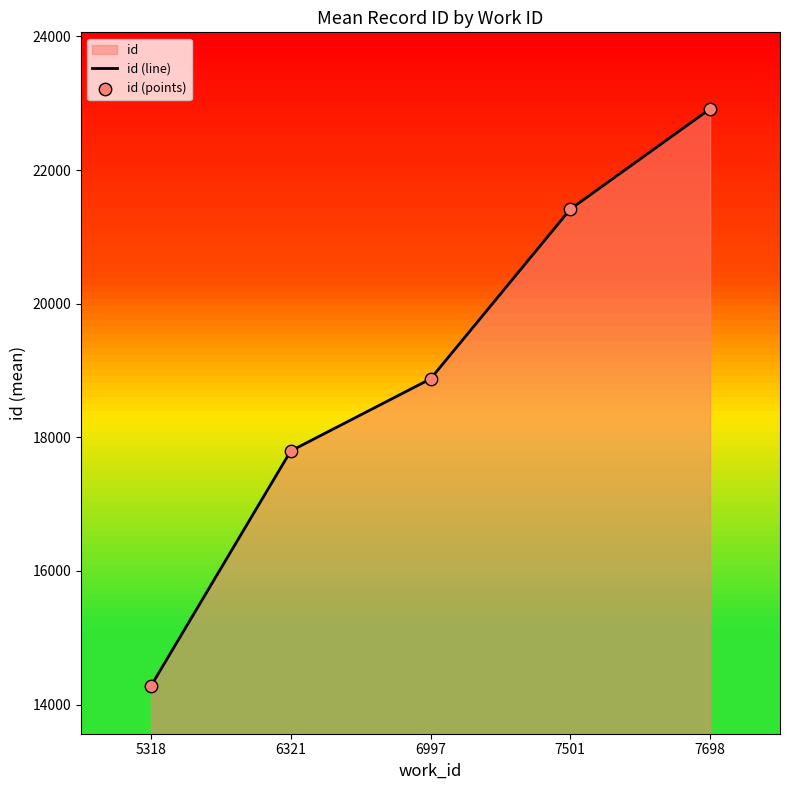

Which series contains the highest Y value?

id (line)